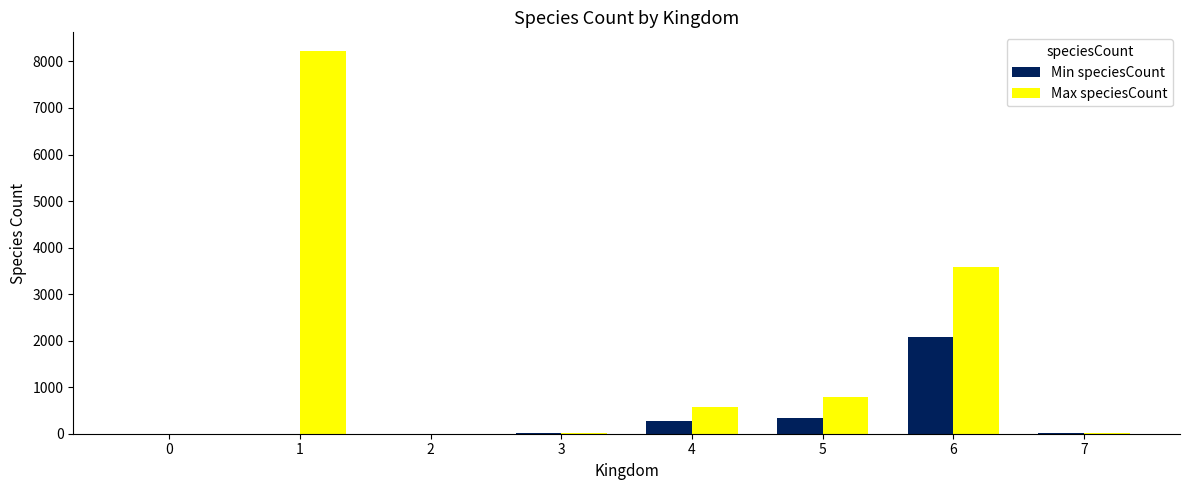

How many series are shown in this chart?

2